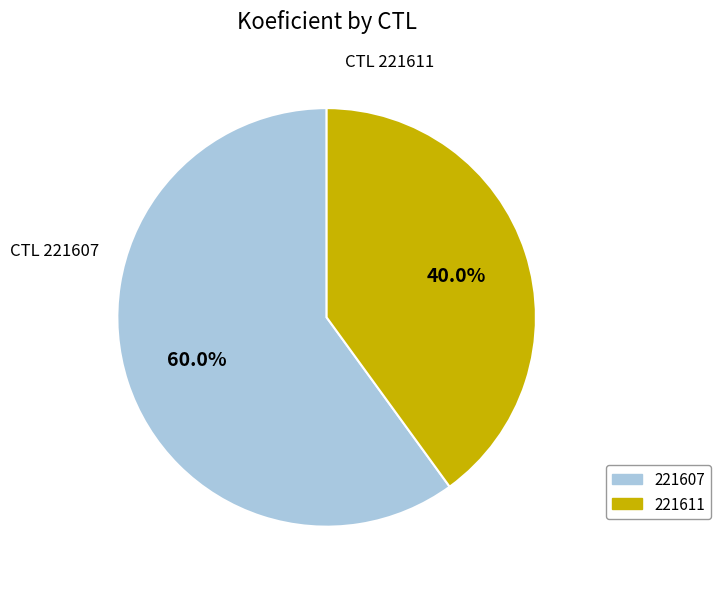

What percentage is the 221607 slice, to the nearest percent?

60%